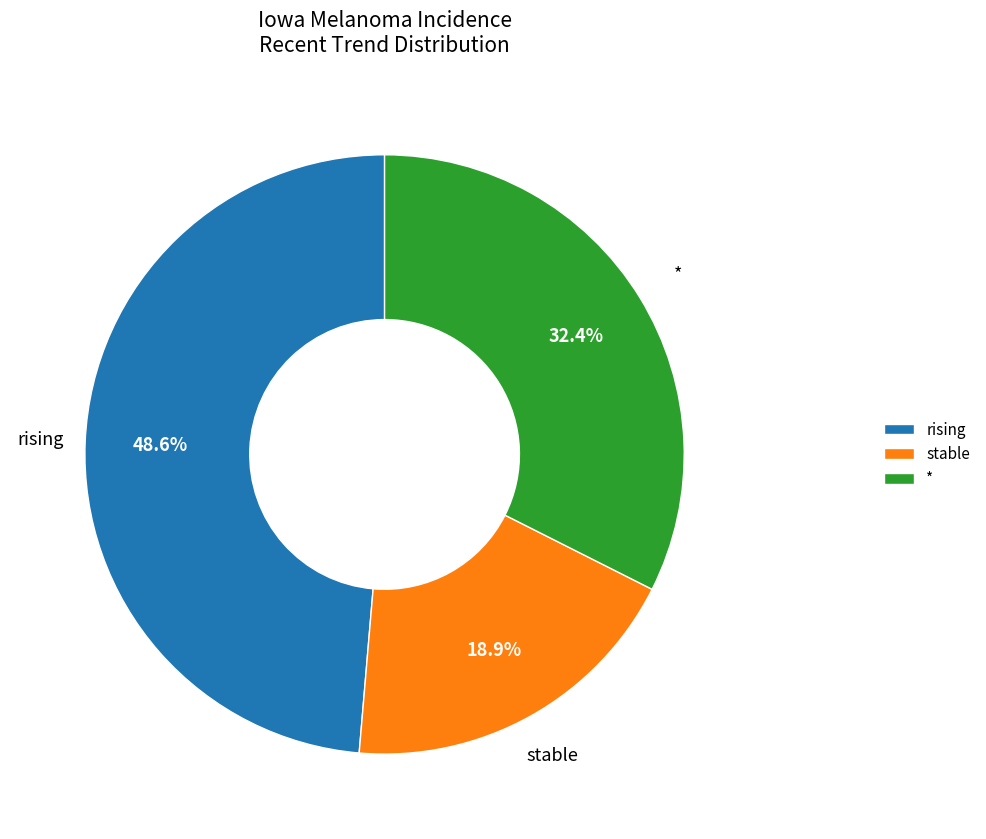

What is the largest slice in the pie chart?

rising